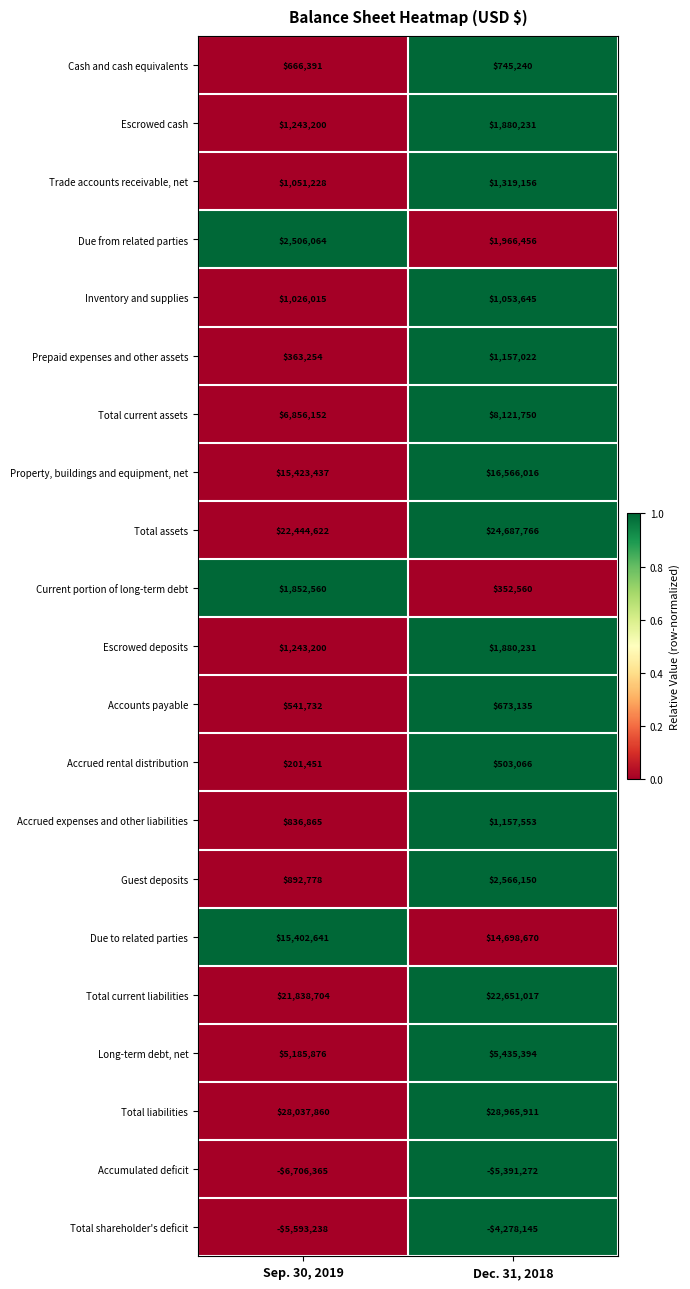

What is the difference between the Due to related parties values at Sep. 30, 2019 and Dec. 31, 2018?

703971